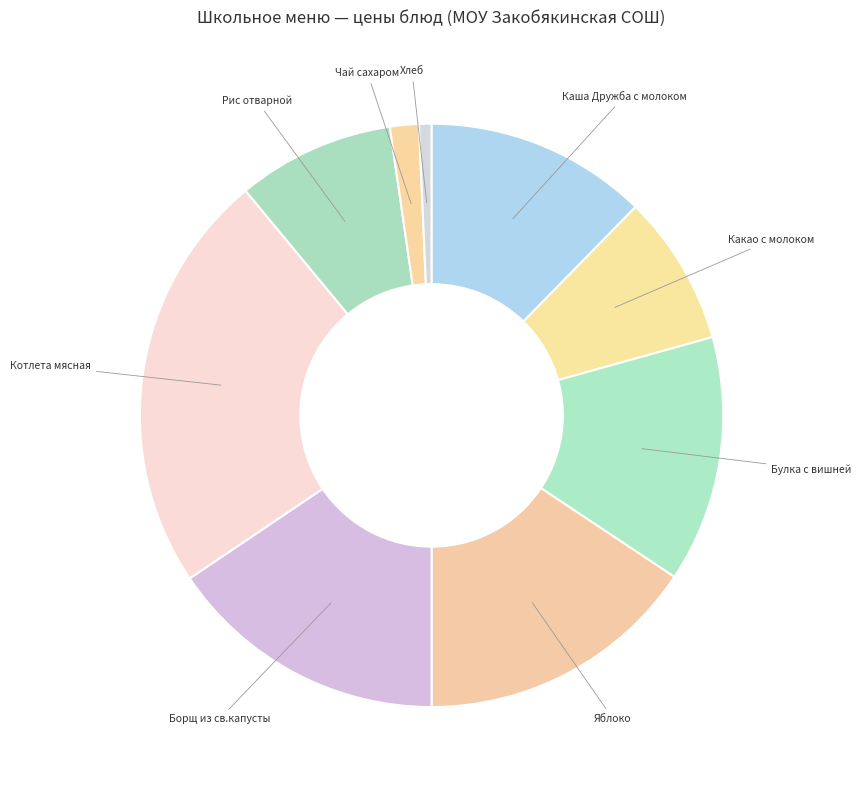

How many slices are in this pie chart?

9